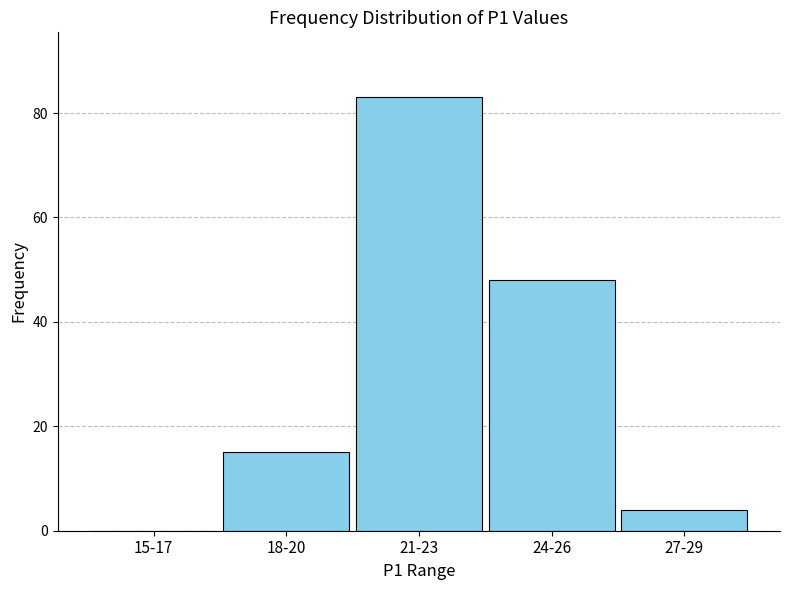

Reading left to right, extract all data points from this chart.

15-17=0	18-20=15	21-23=83	24-26=48	27-29=4